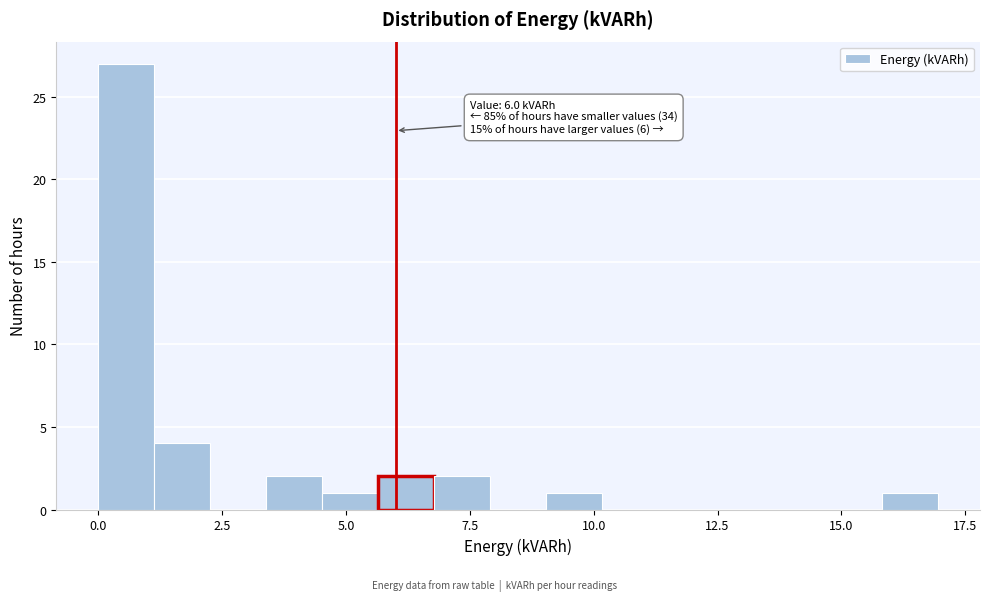

Read against the x-axis, roughly where is the centre of the tallest bar?

0.5